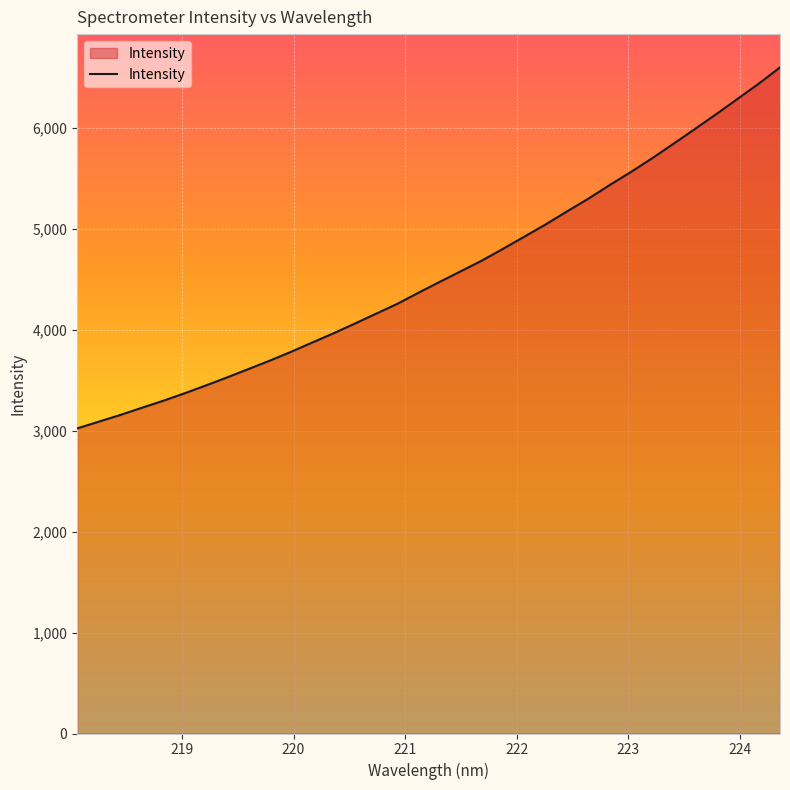

What is the difference between the maximum and minimum values?

3574.8